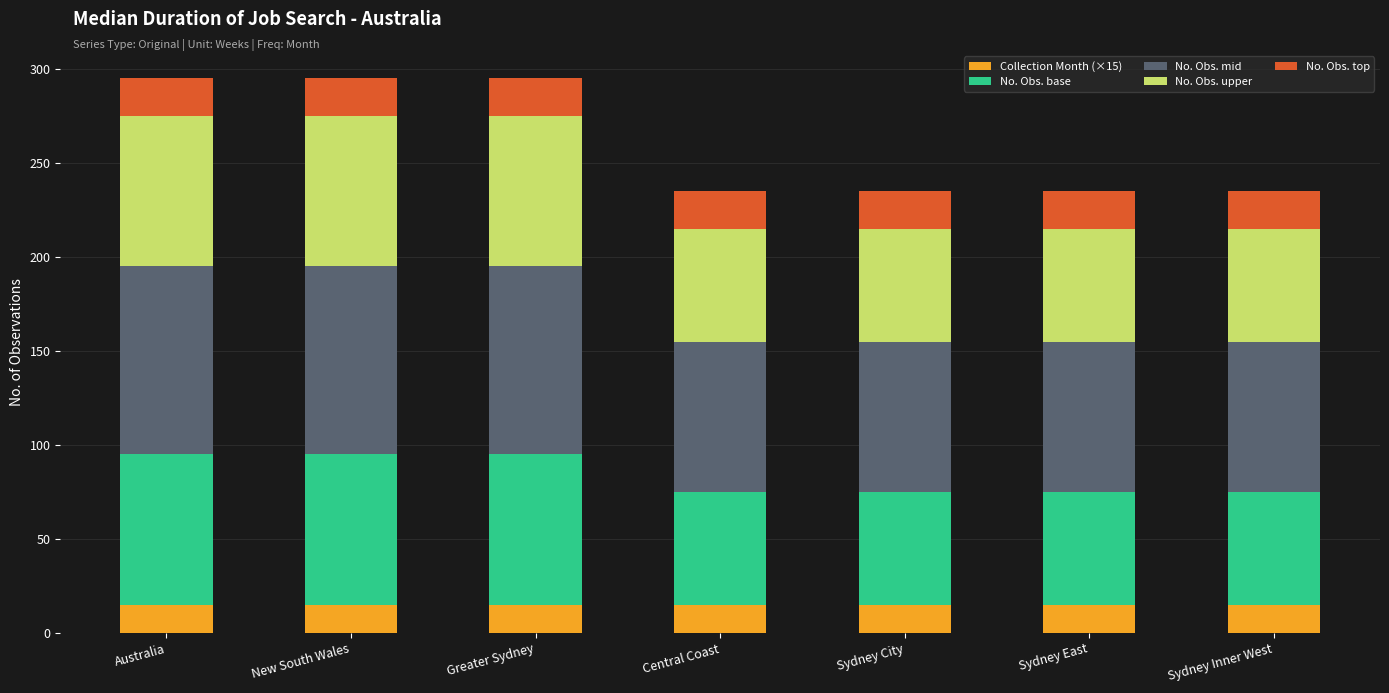

What is the total value across all series at Sydney Inner West?

235